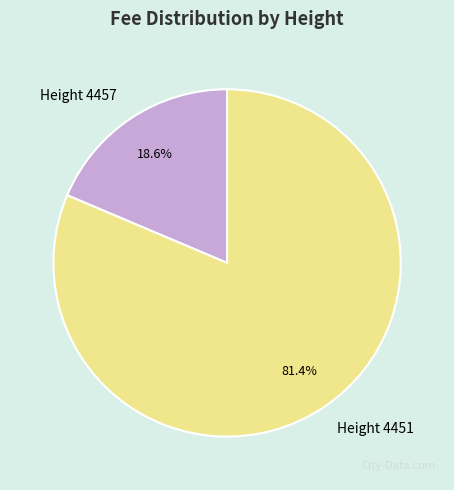

How many slices are in this pie chart?

2